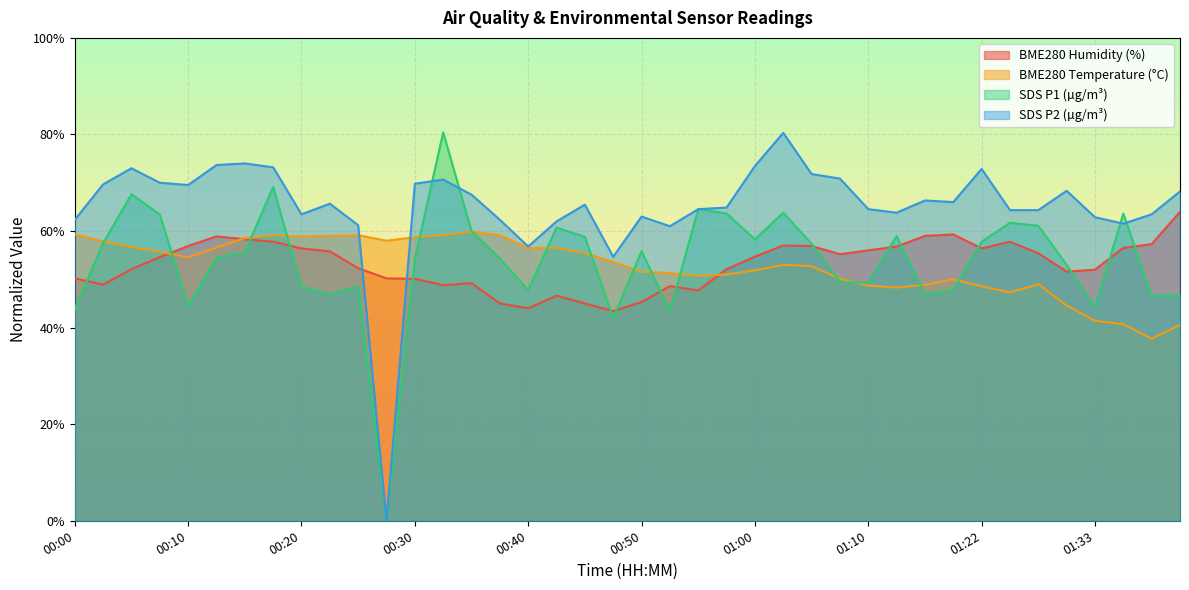

What is the value of the SDS_P1 point at the 40th from the left?

46.9